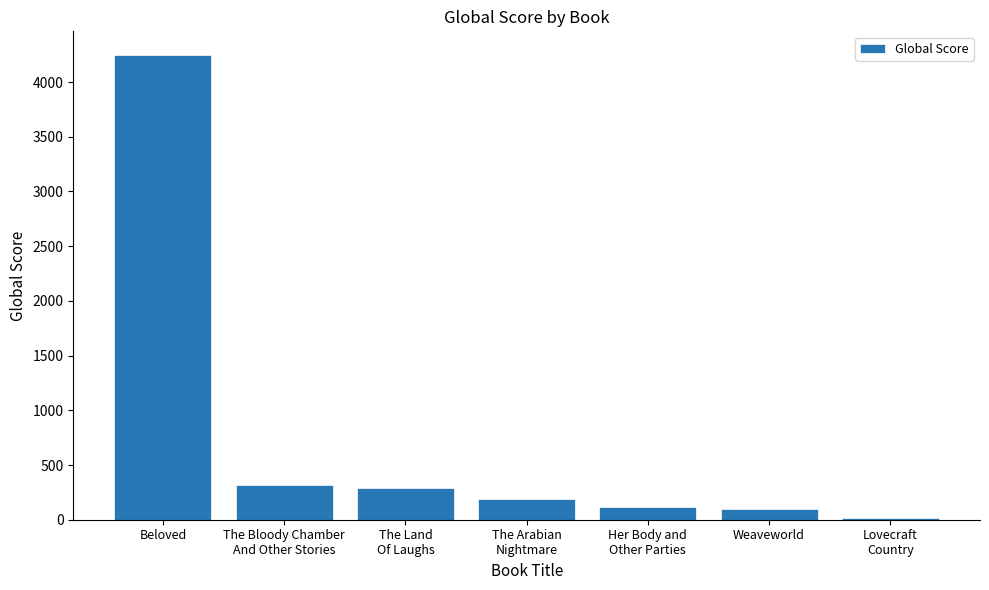

At which category does the chart reach its minimum across all series?

Lovecraft
Country